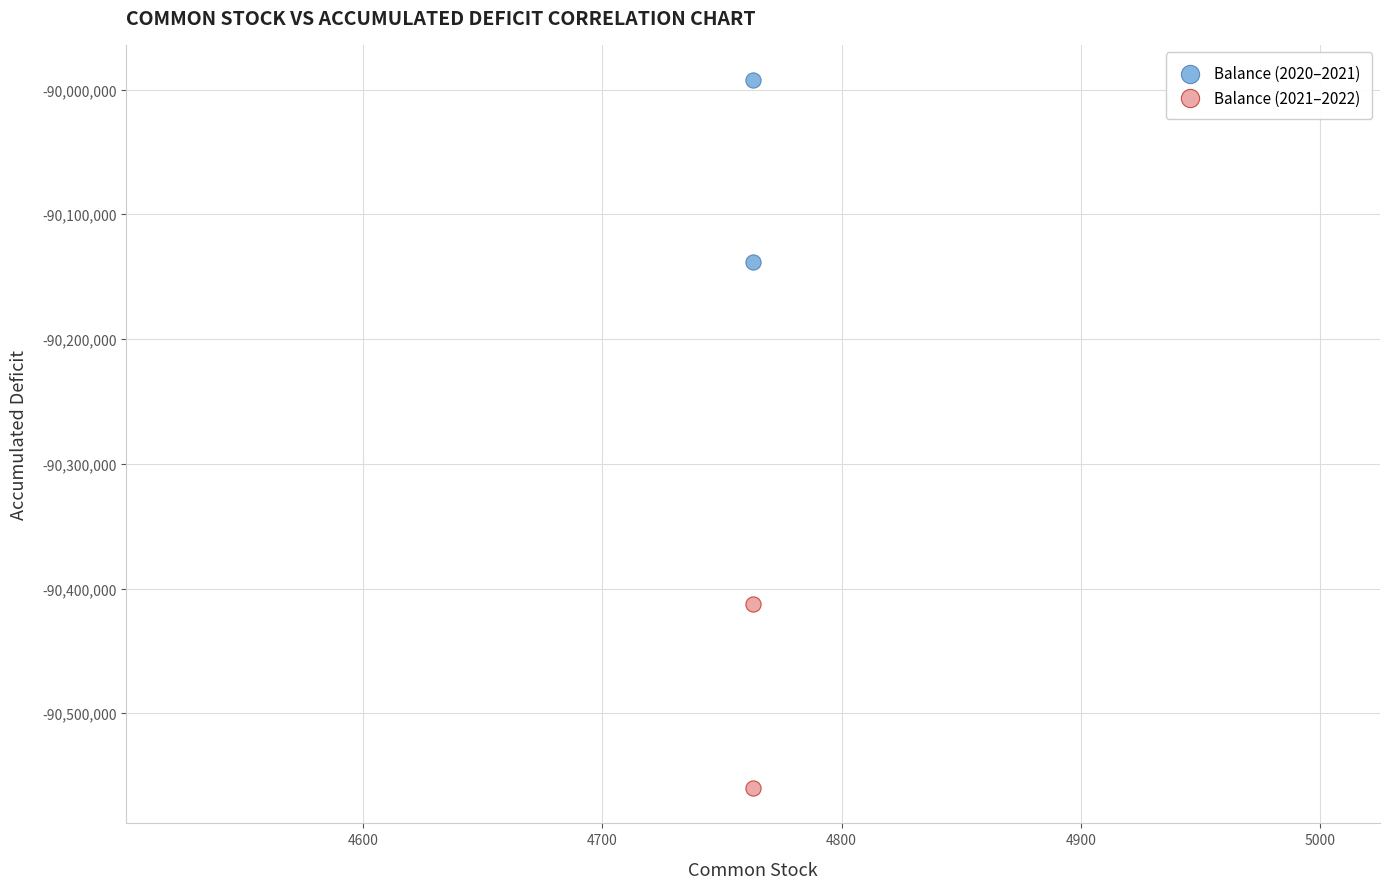

What are all the series names shown in the legend?

Balance (2020–2021), Balance (2021–2022)